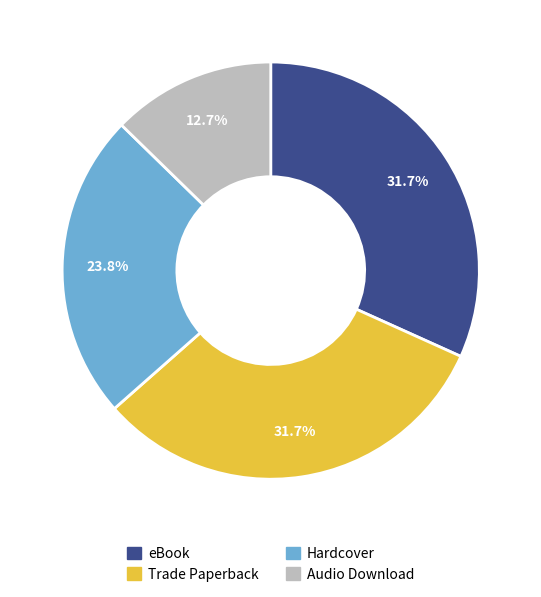

The Trade Paperback slice represents 46% of the pie. True or false?

False